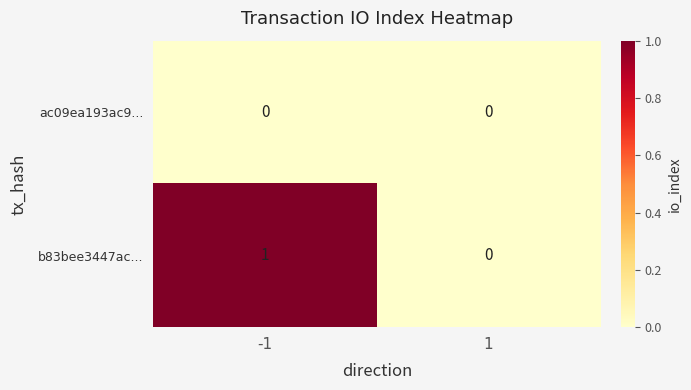

List the series in order of their peak value, highest first.

b83bee3447ac..., ac09ea193ac9...